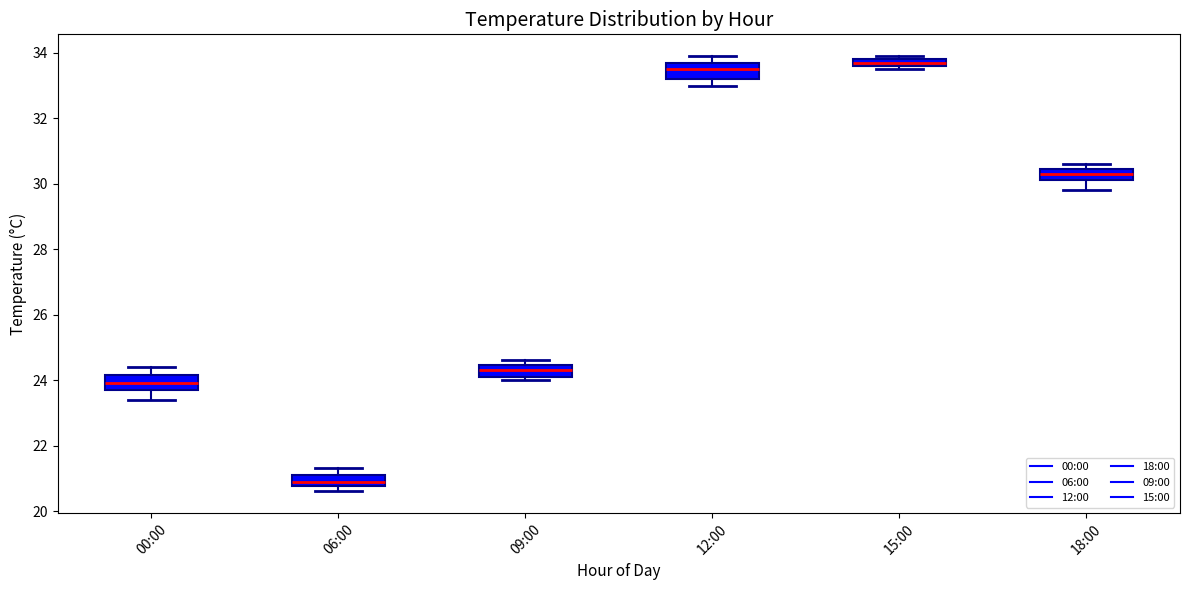

Which box has the highest median line?

15:00